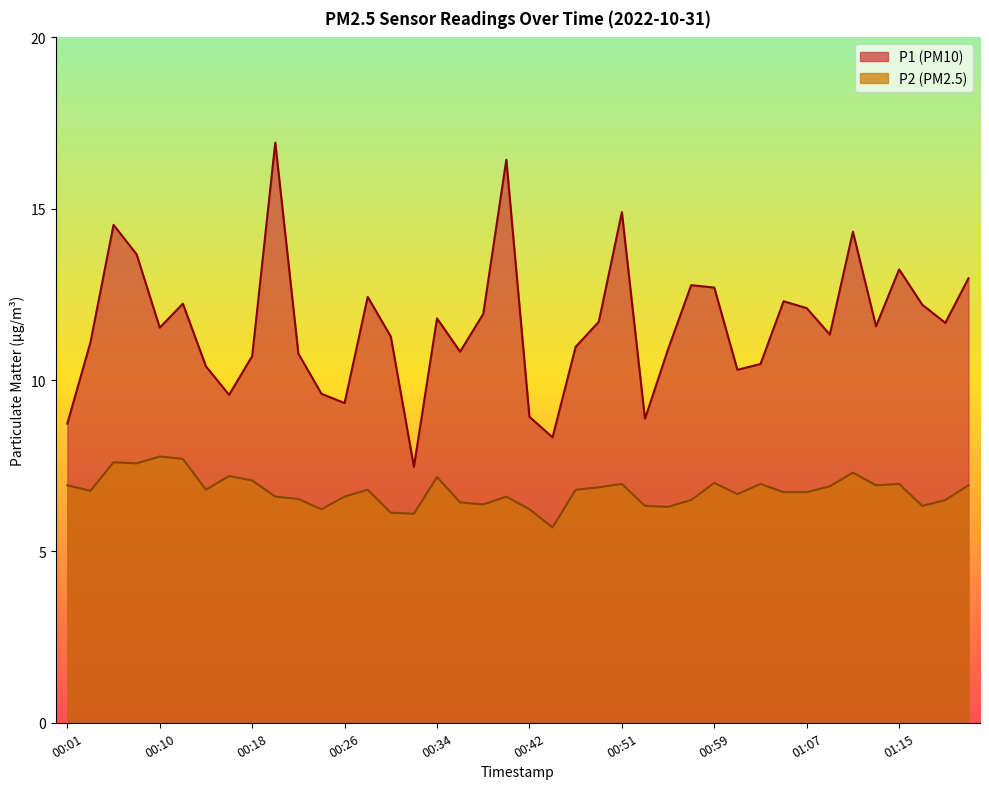

Which series has the widest spread of values?

P1